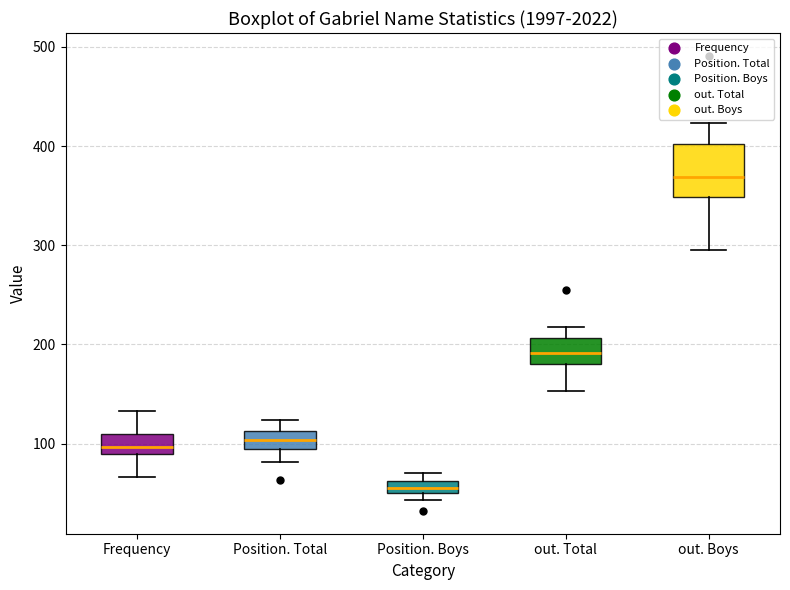

Comparing the boxes themselves (not the whiskers), which one is the tallest?

out. Boys